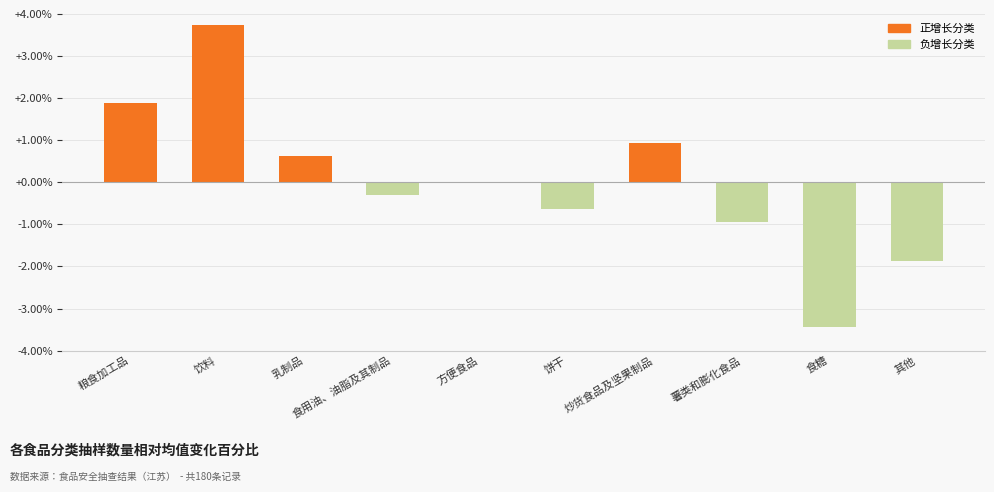

What is the change in value from 食糖 to 其他?

+1.6